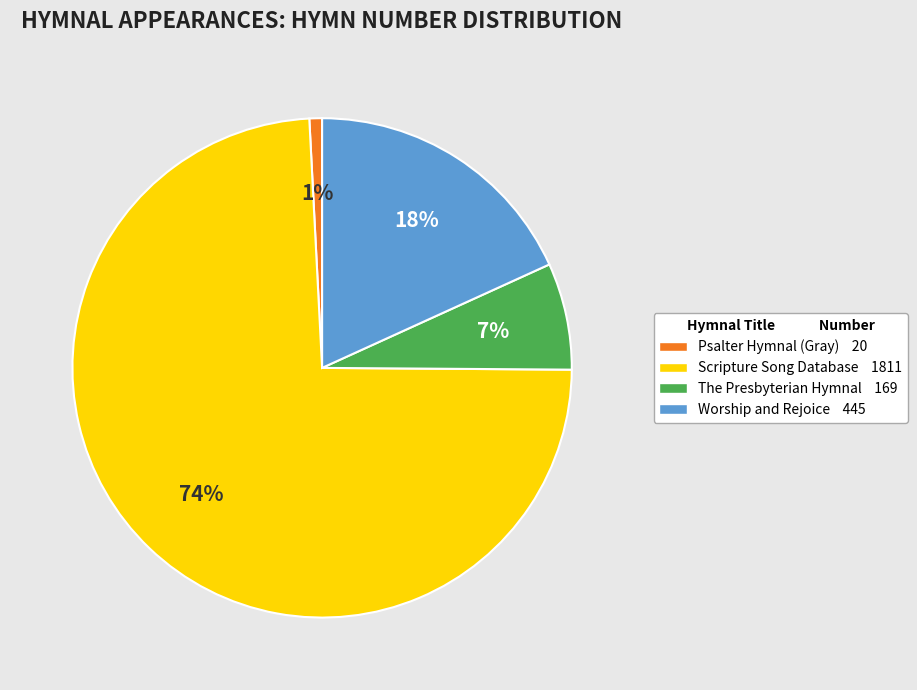

Between The Presbyterian Hymnal and Worship and Rejoice, which is larger?

Worship and Rejoice